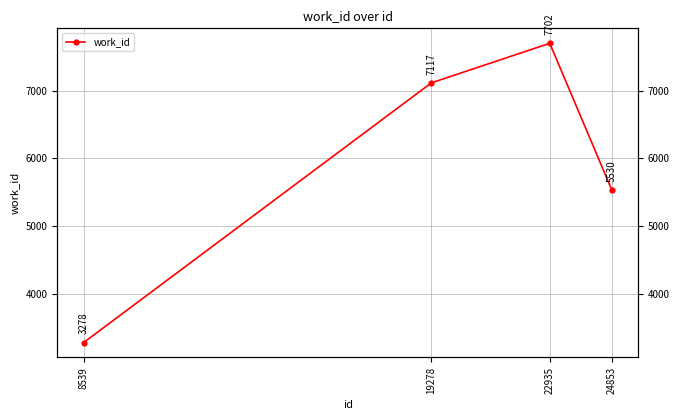

The value at 24853 is 9908. True or false?

False